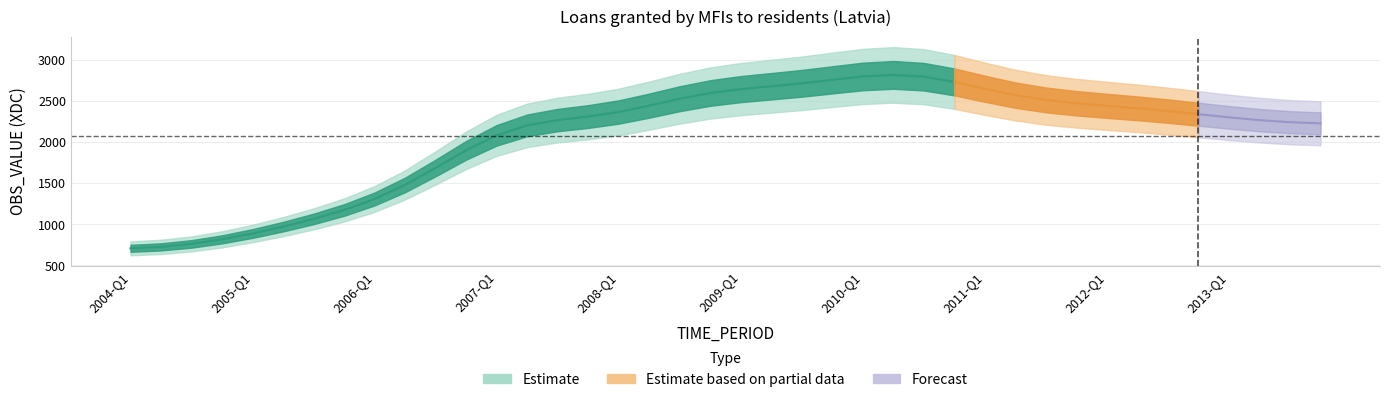

What is the average value?

2073.8